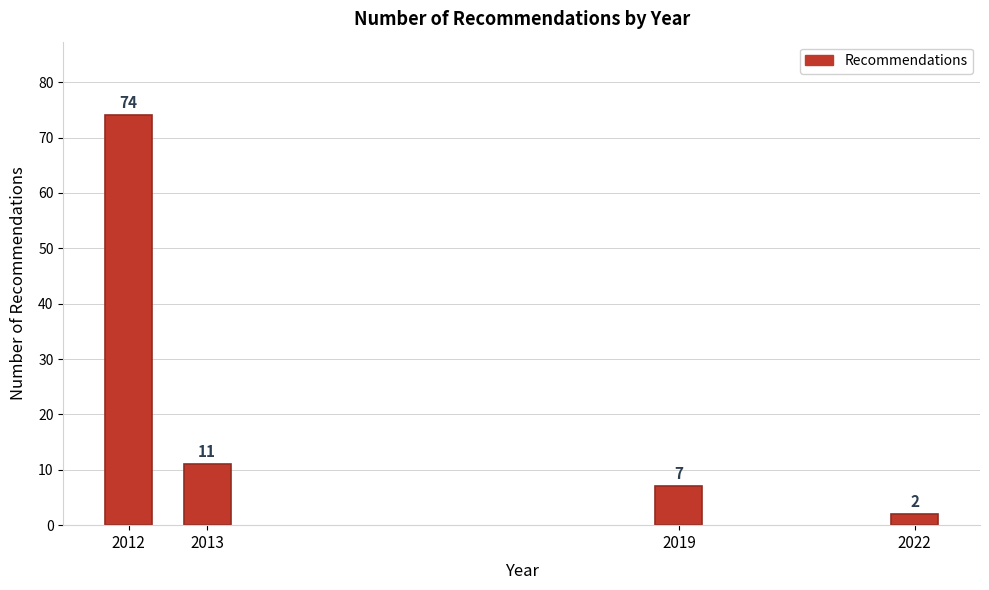

Reading right to left, what are all the values shown in this chart?

2	7	11	74